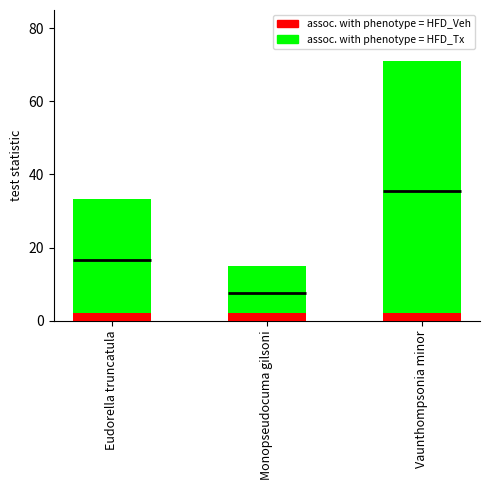

What is the average value of the assoc. with phenotype = HFD_Tx series?

39.8